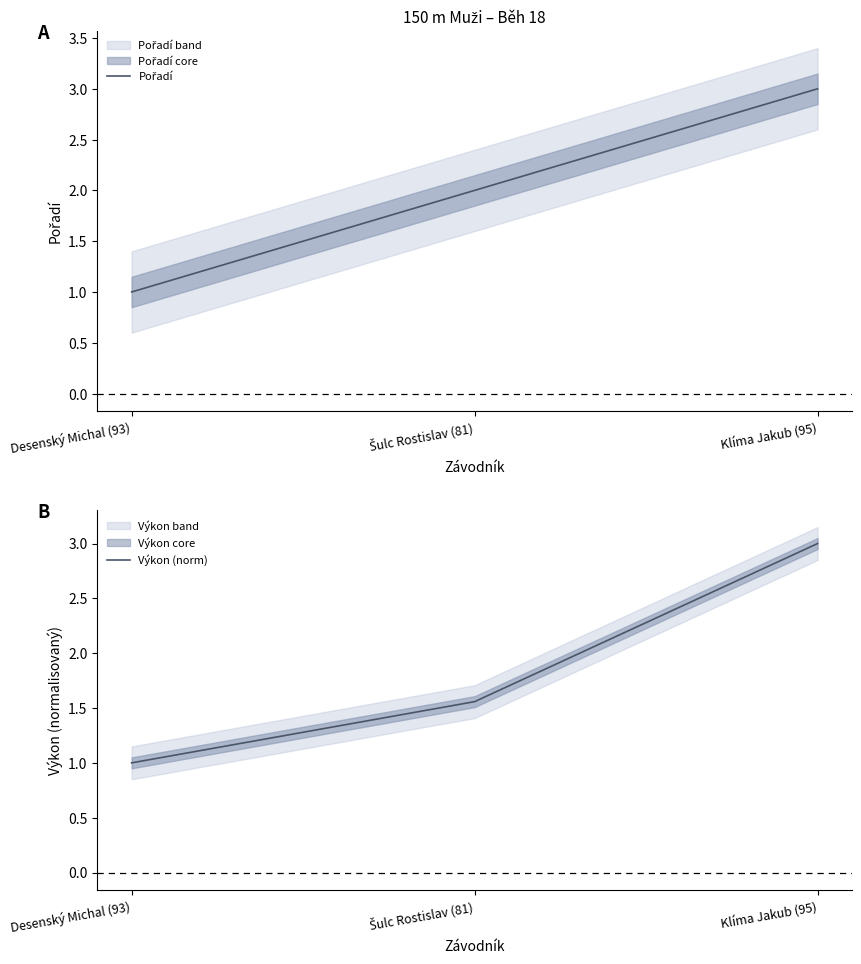

Rank the series at Šulc Rostislav (81) from lowest to highest value.

Výkon (norm), Pořadí